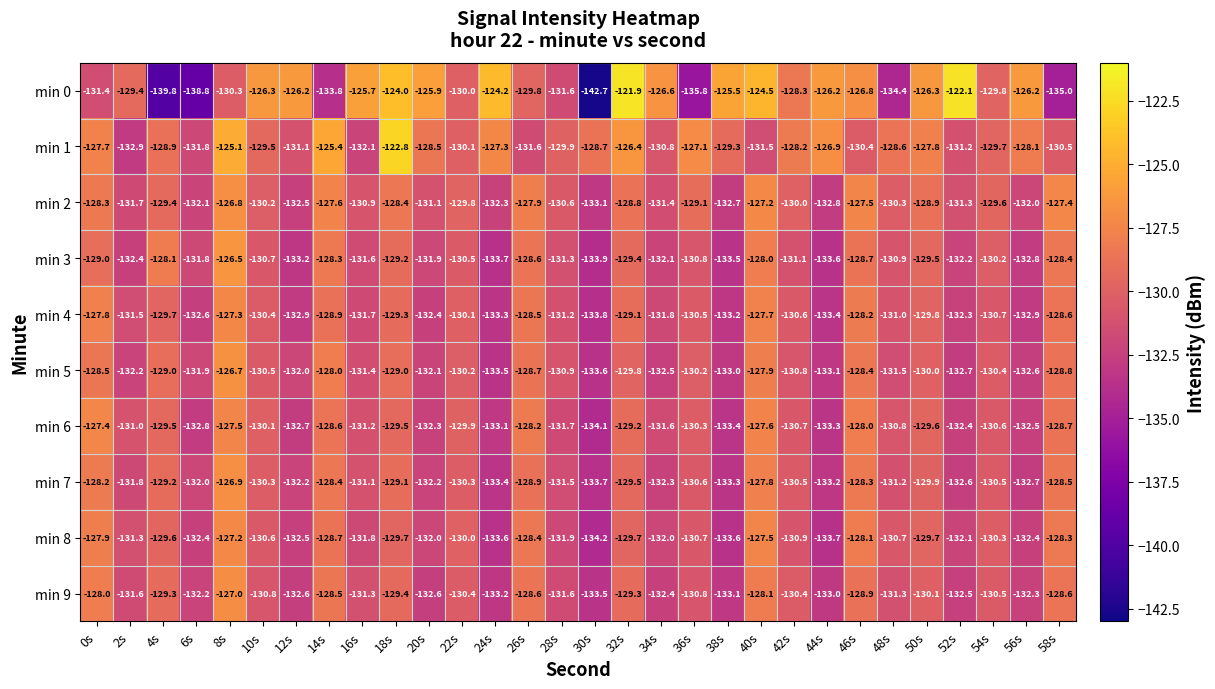

At which label is min 8 closest to -130?

22s